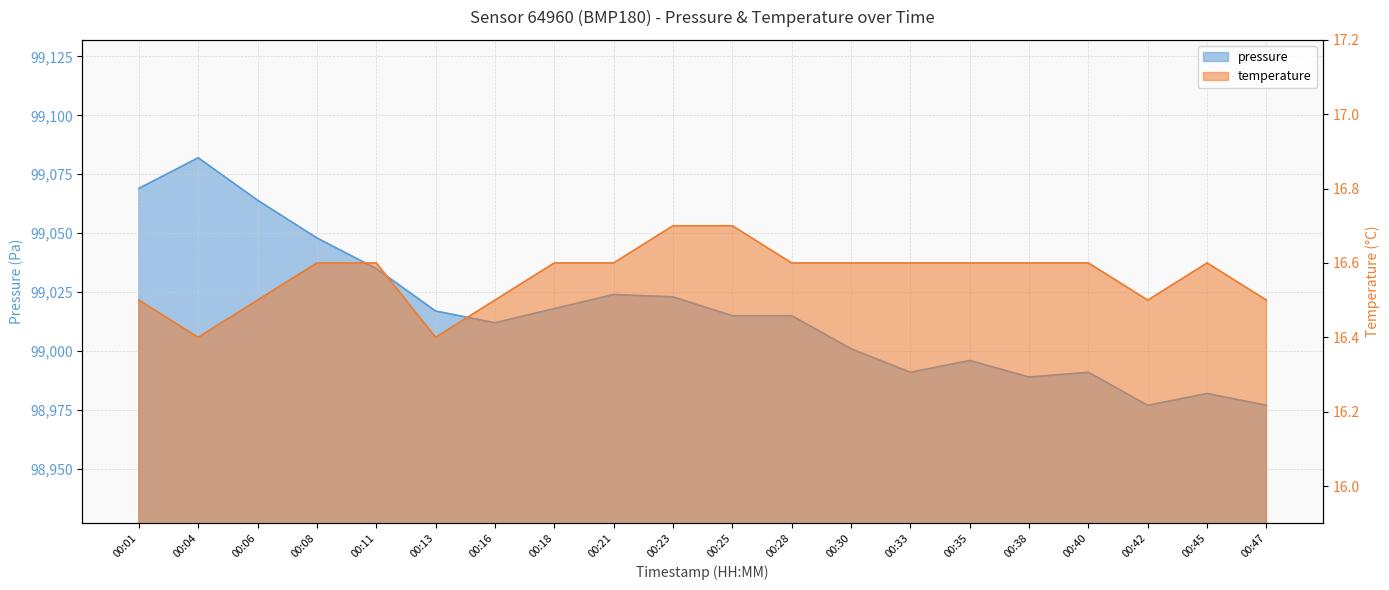

What is the difference between the highest and lowest values at 00:18?

99001.4